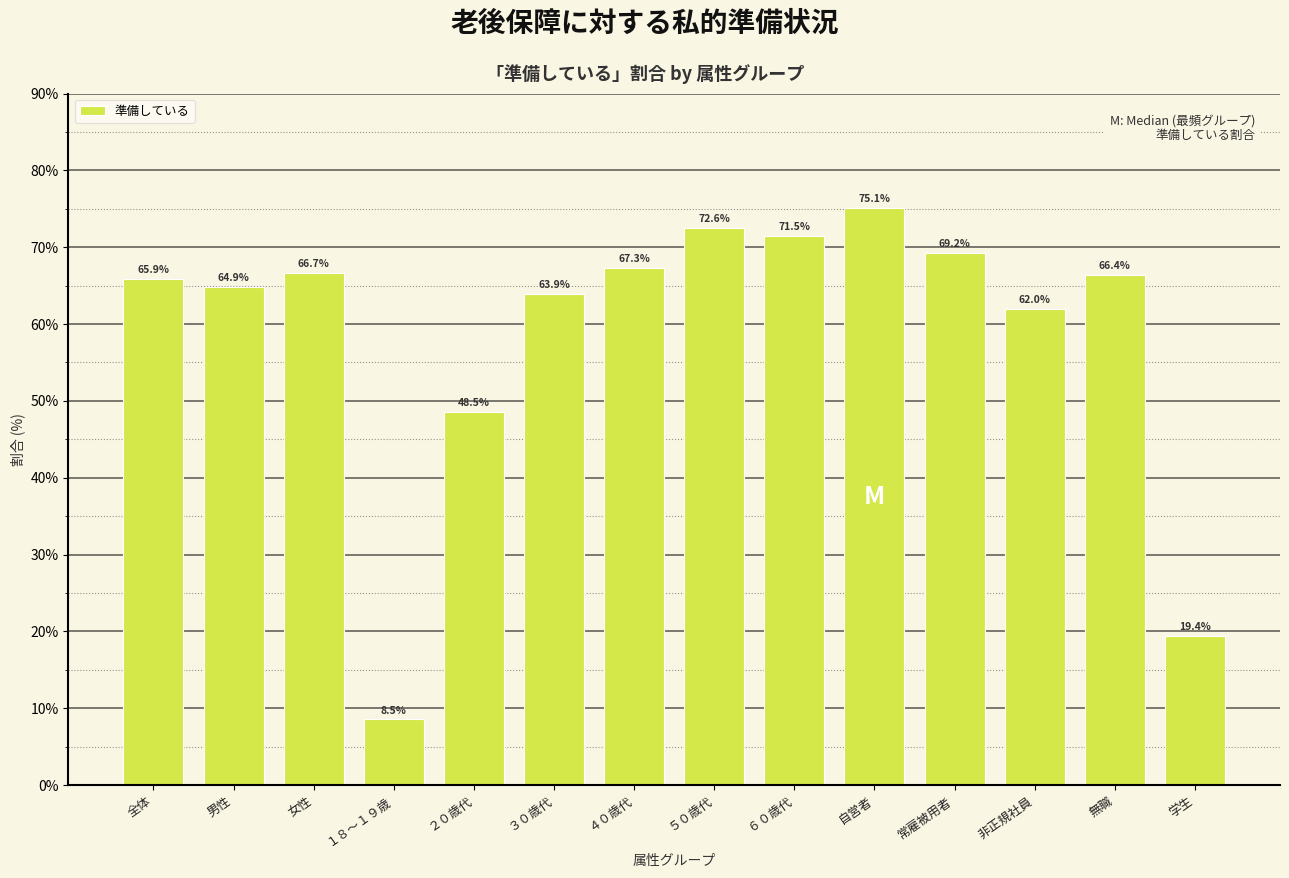

Reading left to right, list all the values displayed in this chart.

65.9	64.9	66.7	8.5	48.5	63.9	67.3	72.6	71.5	75.1	69.2	62.0	66.4	19.4